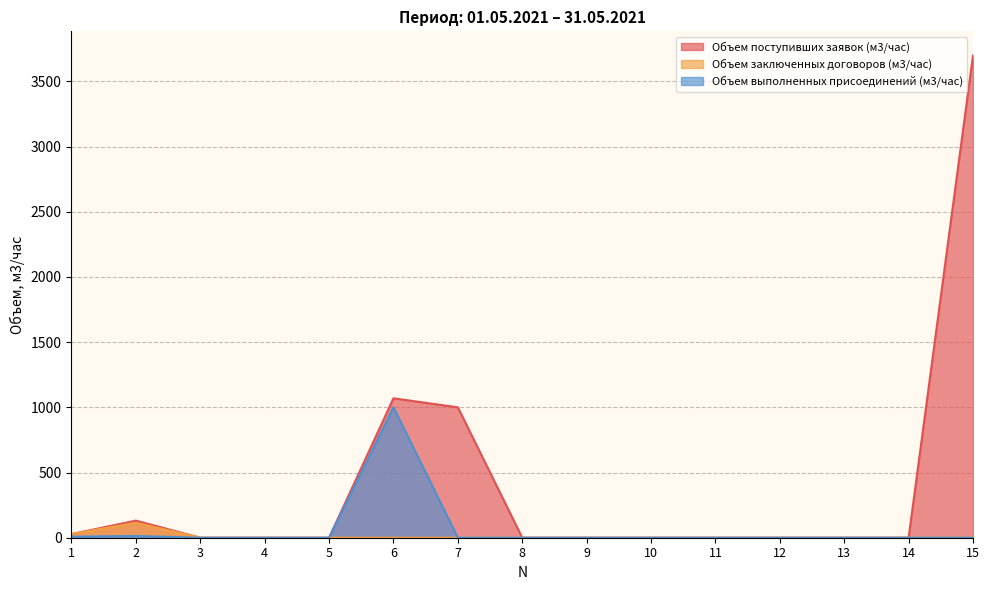

At how many categories does at least one series exceed 1967?

1